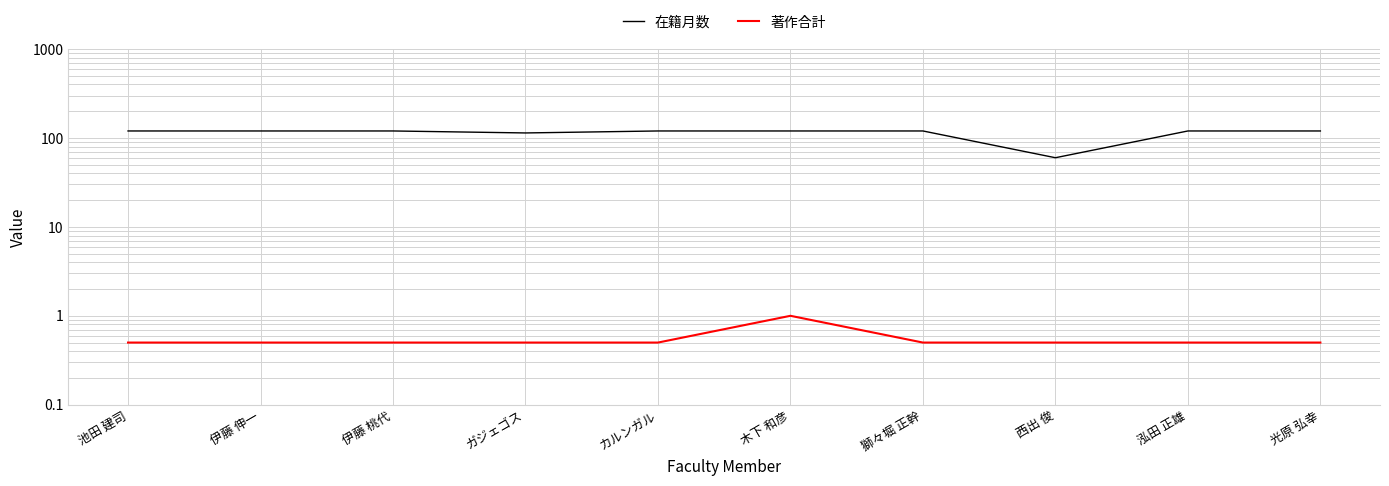

The value of 著作合計 at 伊藤 伸一 is 0.5. True or false?

True